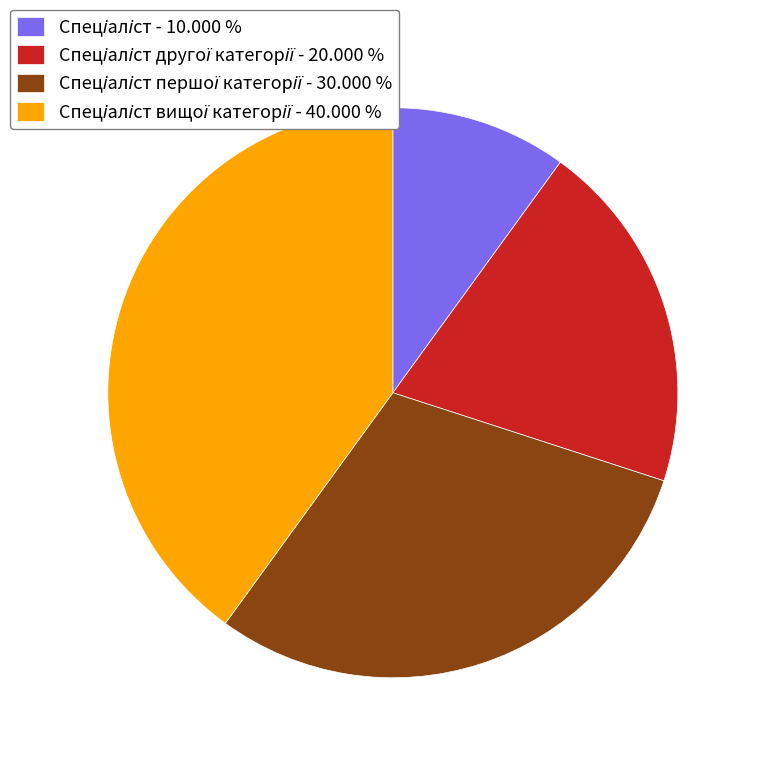

Is there any slice that represents more than half of the pie?

No